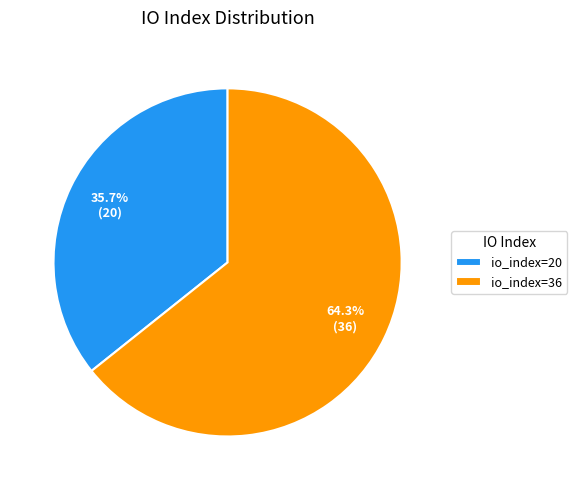

To the nearest percent, what is the difference between the io_index=20 and io_index=36 slice percentages?

29%